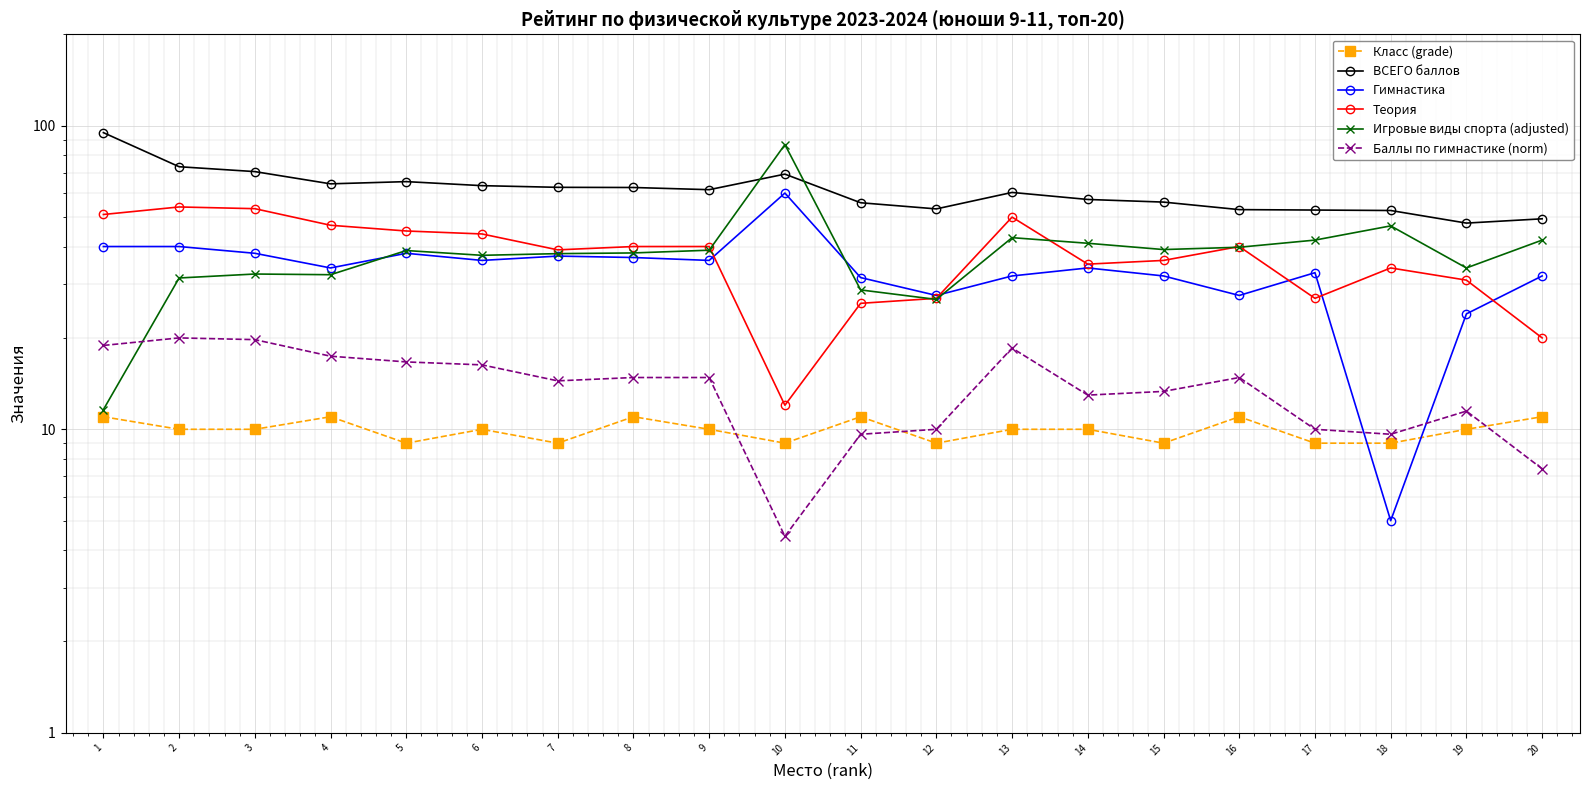

What is the difference between the ВСЕГО баллов values at 4 and 18?

11.8